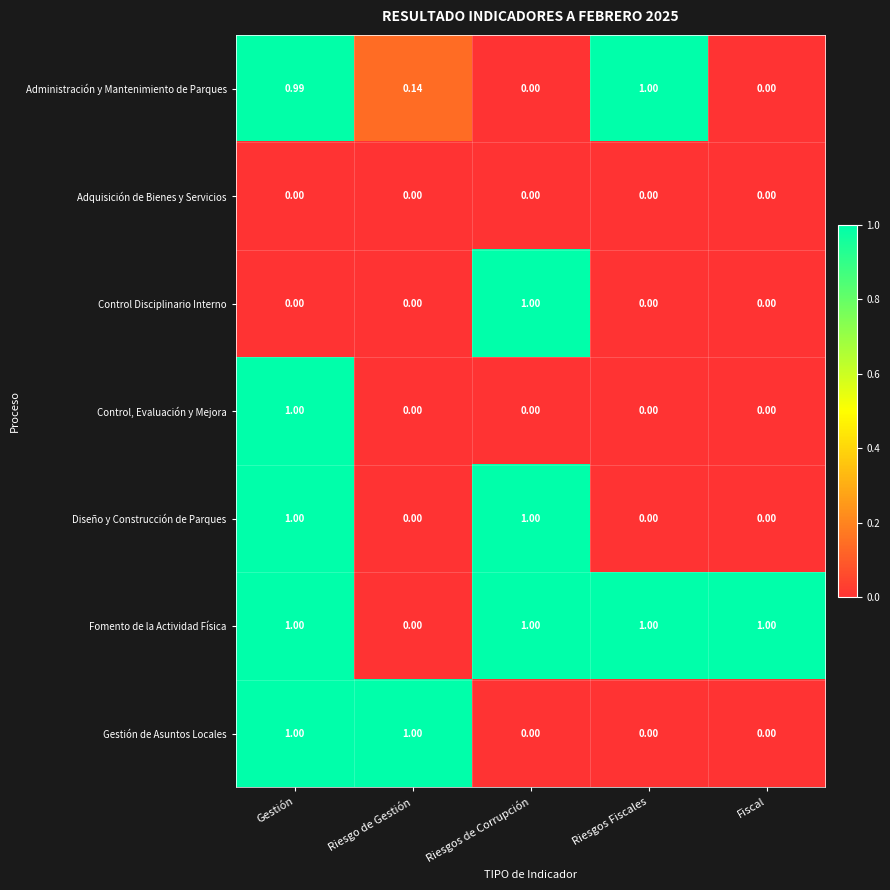

At which category is the sum across all series the highest?

Gestión